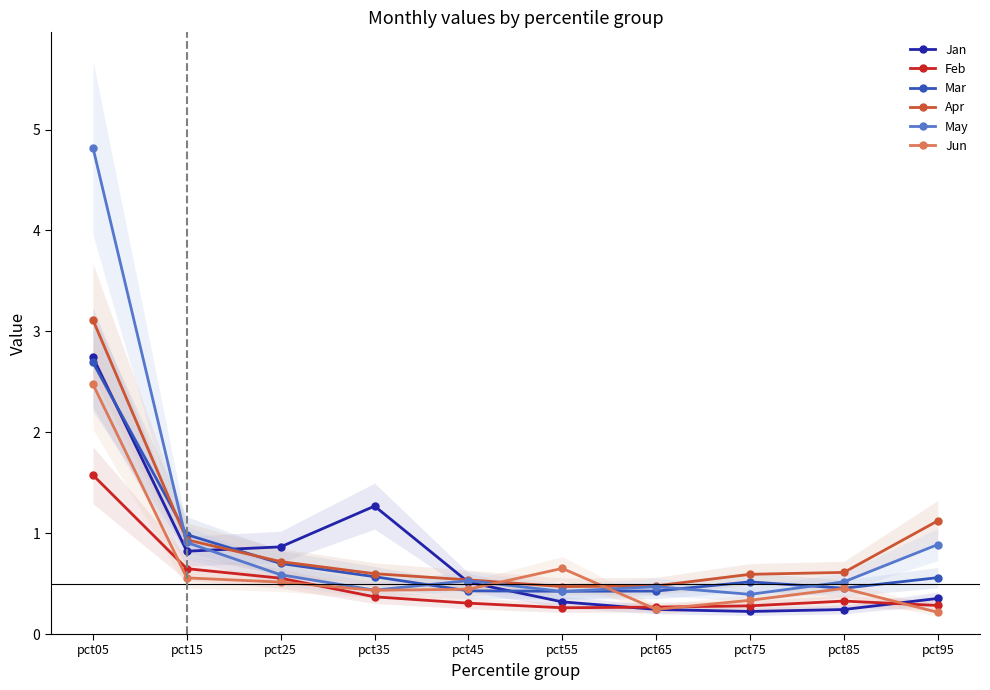

Is the value of May at pct45 greater than the value of Mar at pct85?

Yes